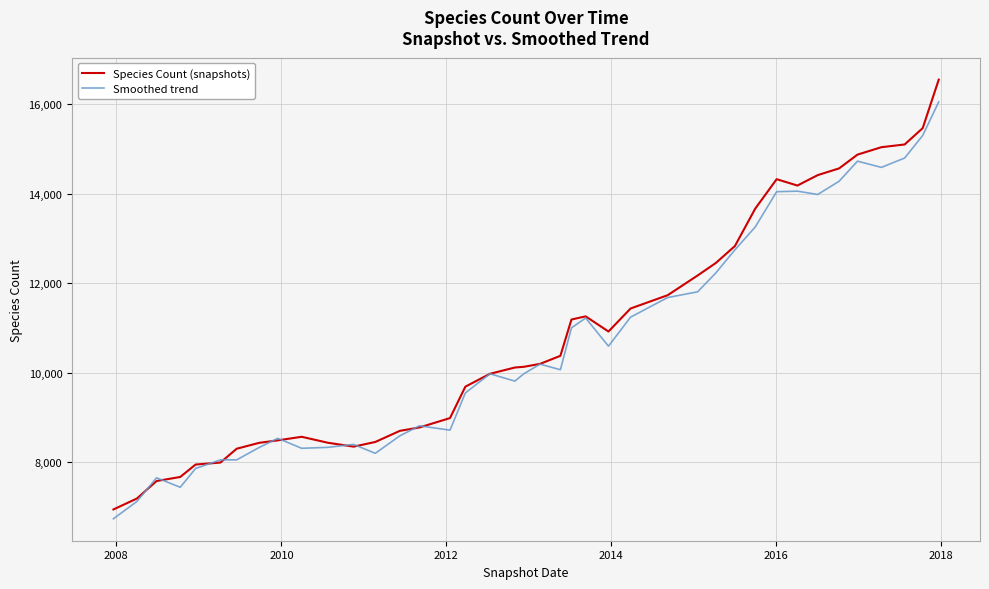

What is the maximum value for Smoothed trend?

16054.5